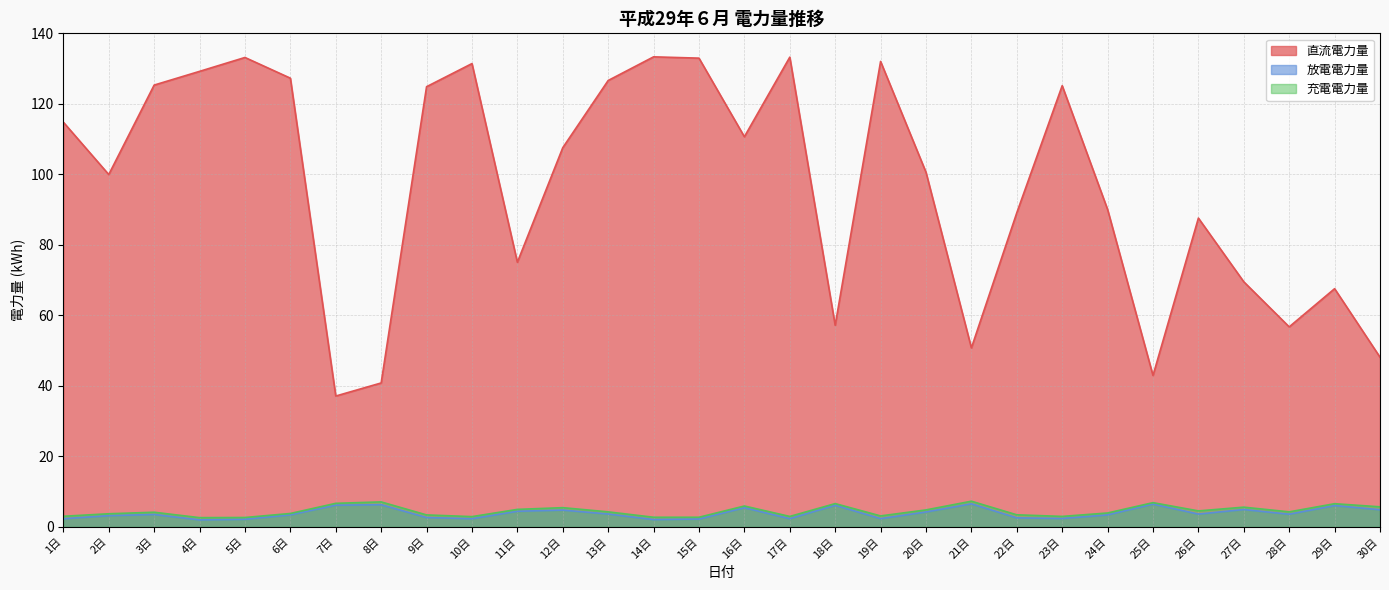

What position from the left is 22日?

22